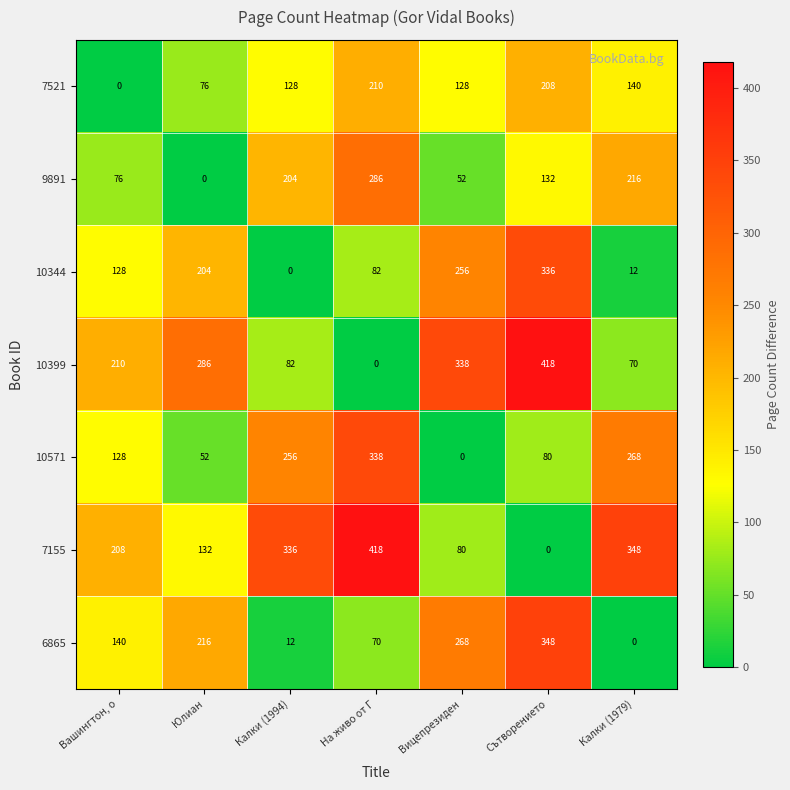

The value of 10399 at Калки (1979) is 70. True or false?

True